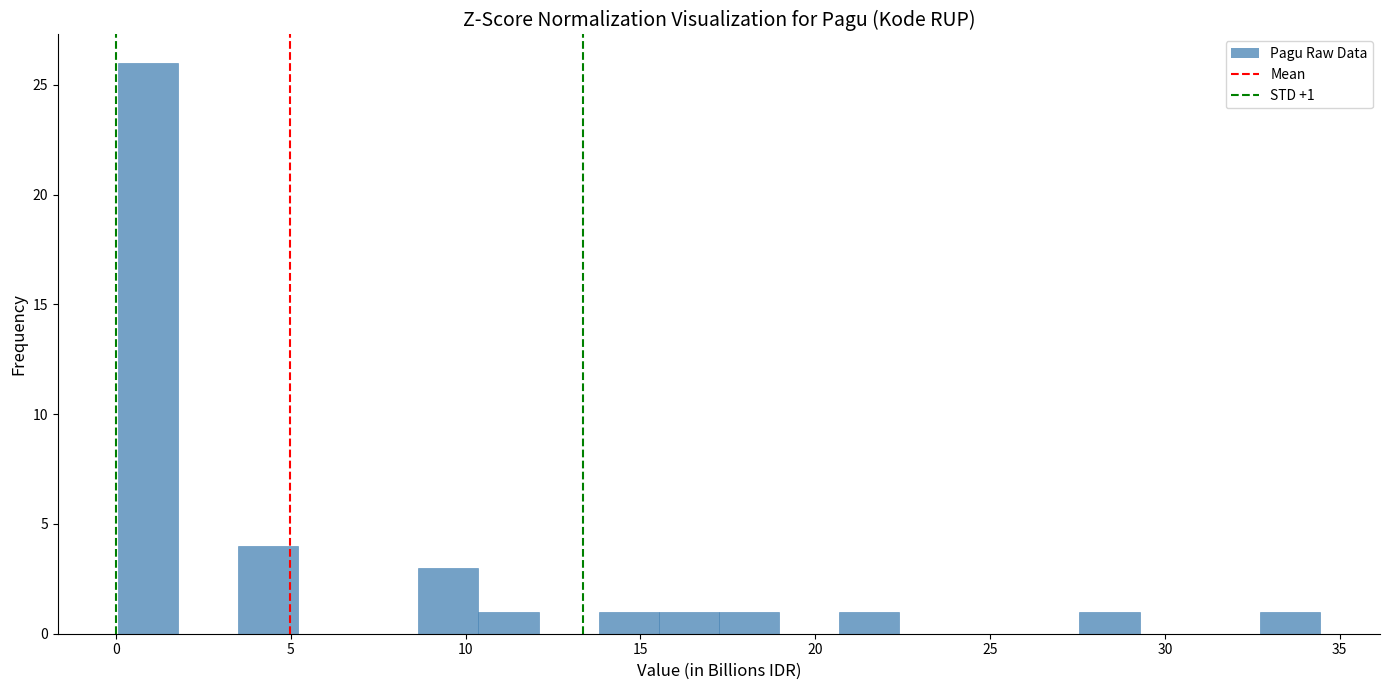

Read against the x-axis, roughly where is the centre of the tallest bar?

1.0